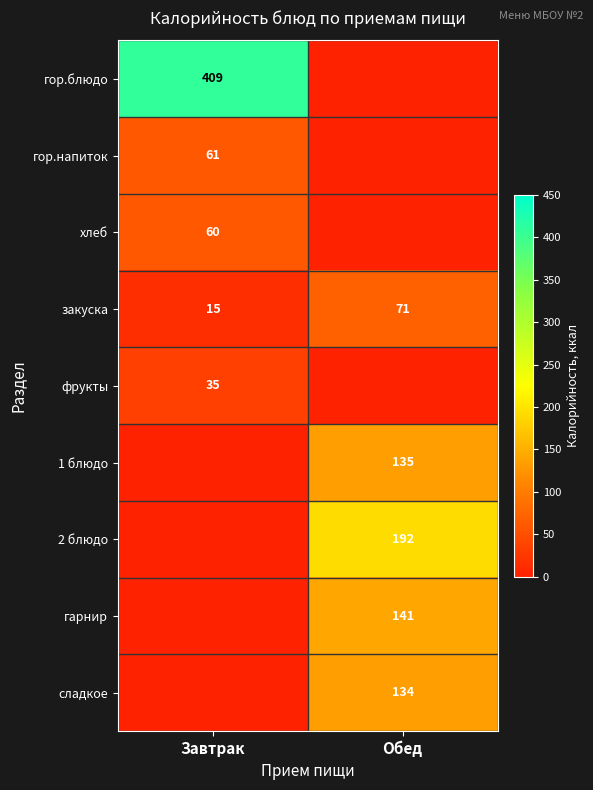

Which category has the lowest value across all series?

Обед